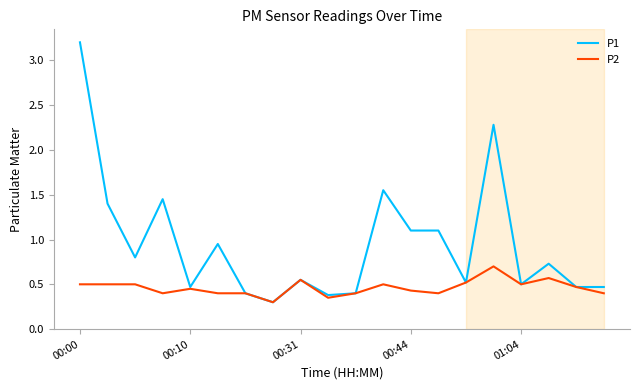

Does the chart display data point markers on the line(s)?

No